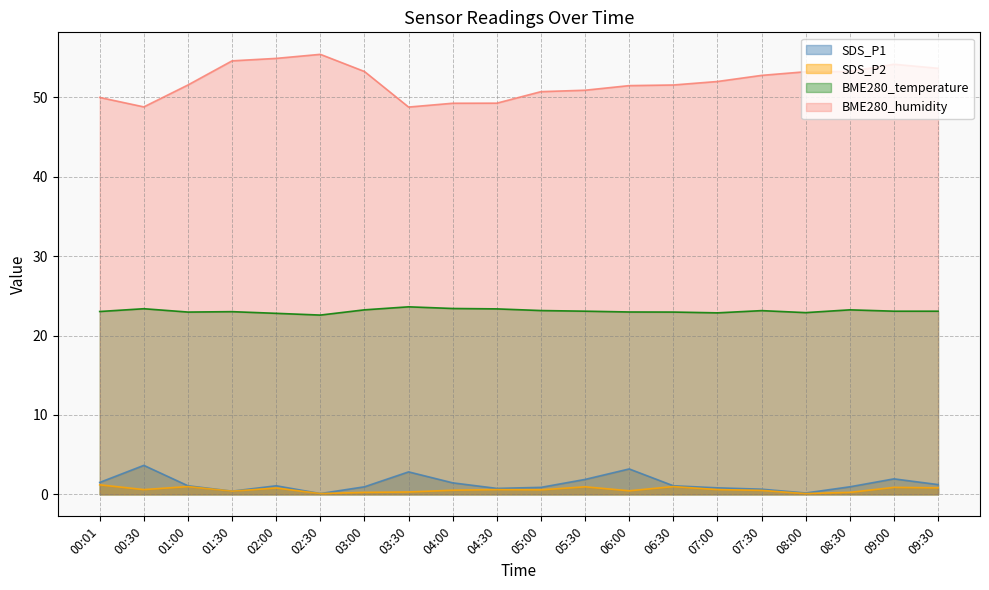

How many lines are shown in the chart?

4